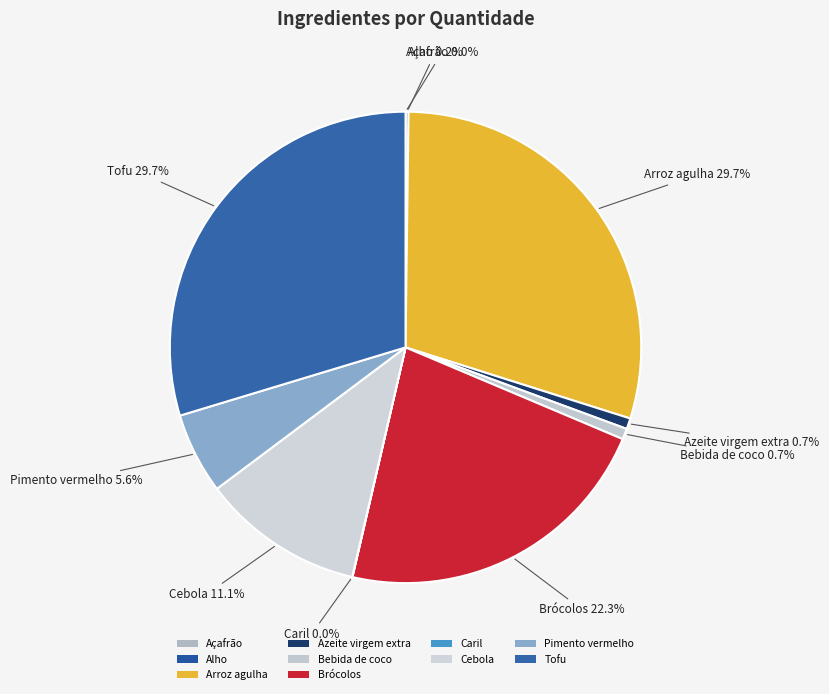

Is there any slice that represents more than half of the pie?

No